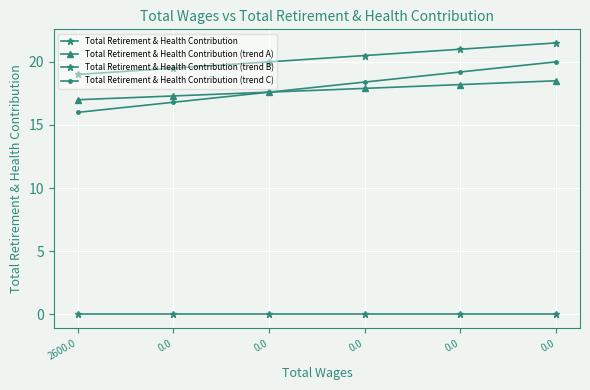

What is the value of the Total Retirement & Health Contribution (trend B) point at the 6th from the left?

19.5